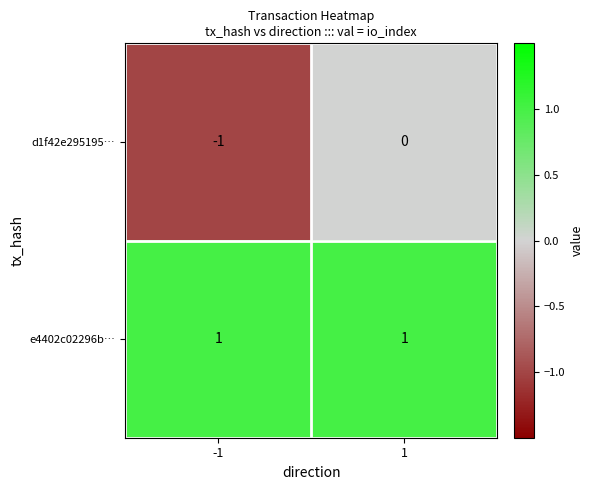

Reading left to right, extract all data points from this chart.

d1f42e295195…: -1=-1	1=0
e4402c02296b…: -1=1	1=1